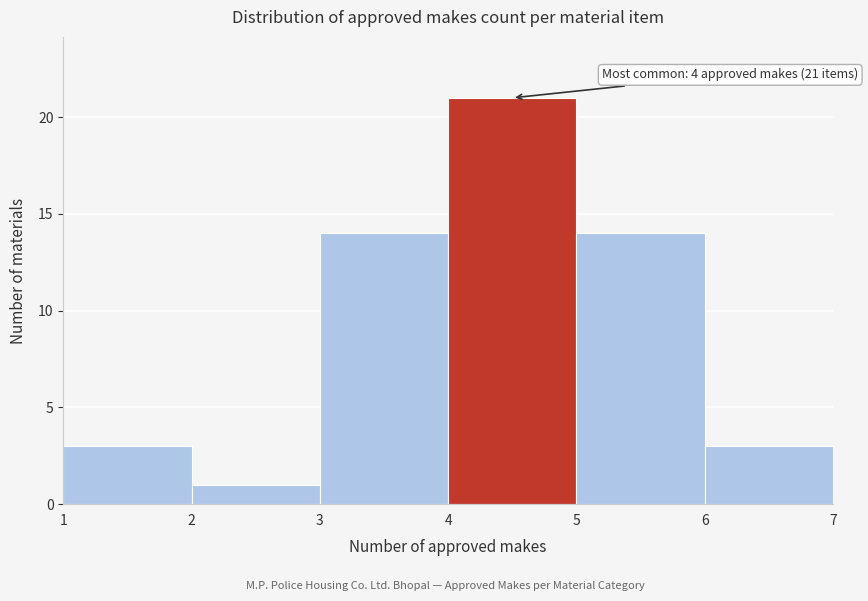

Which range on the x-axis has the tallest bar?

4 to 5